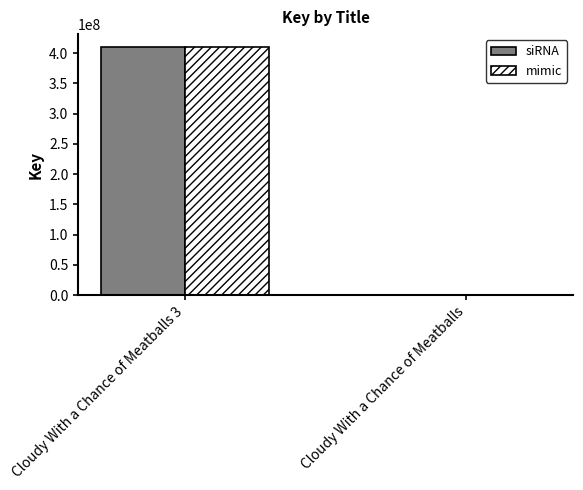

What is the sum of all mimic values?

410707096